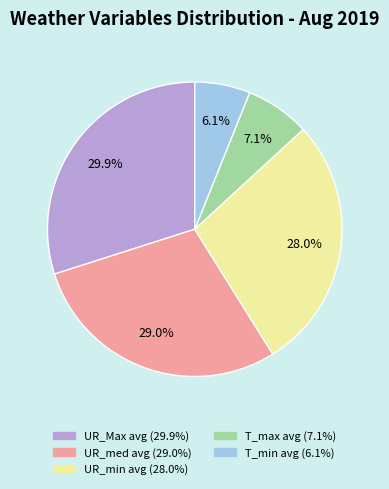

Does any single category account for the majority?

No